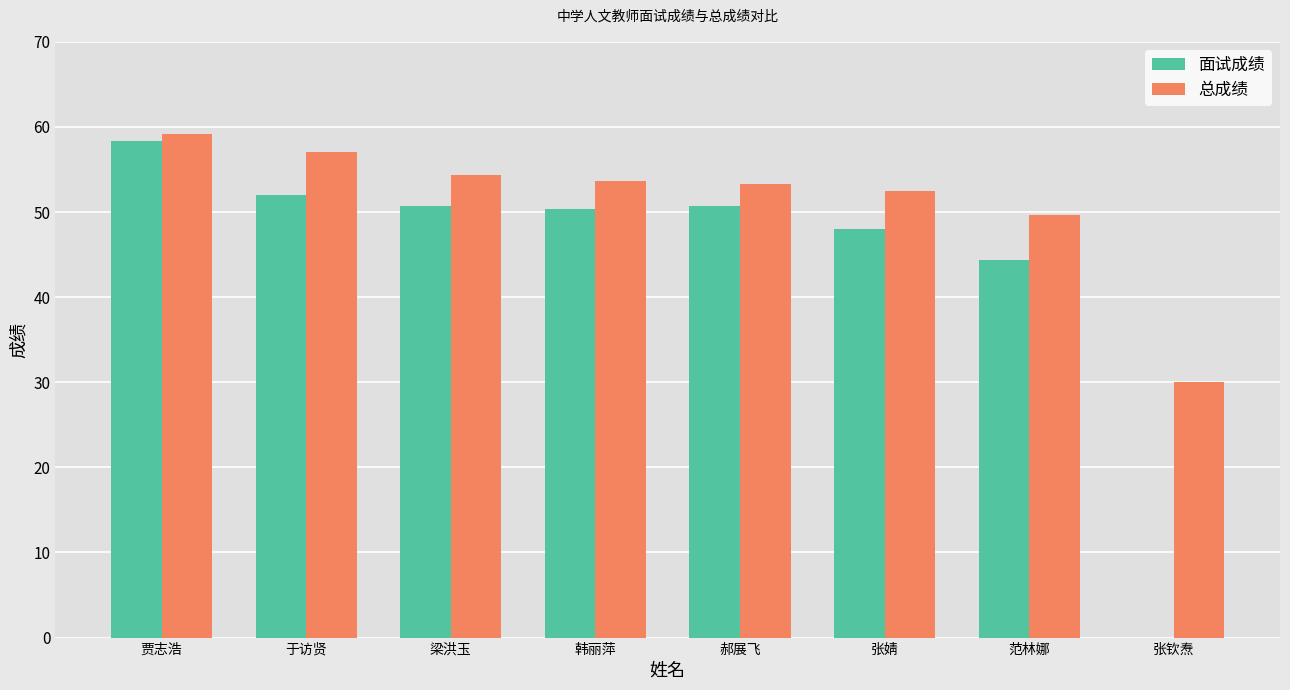

True or false: 总成绩 has a value of 30.0 at 张钦焘.

True